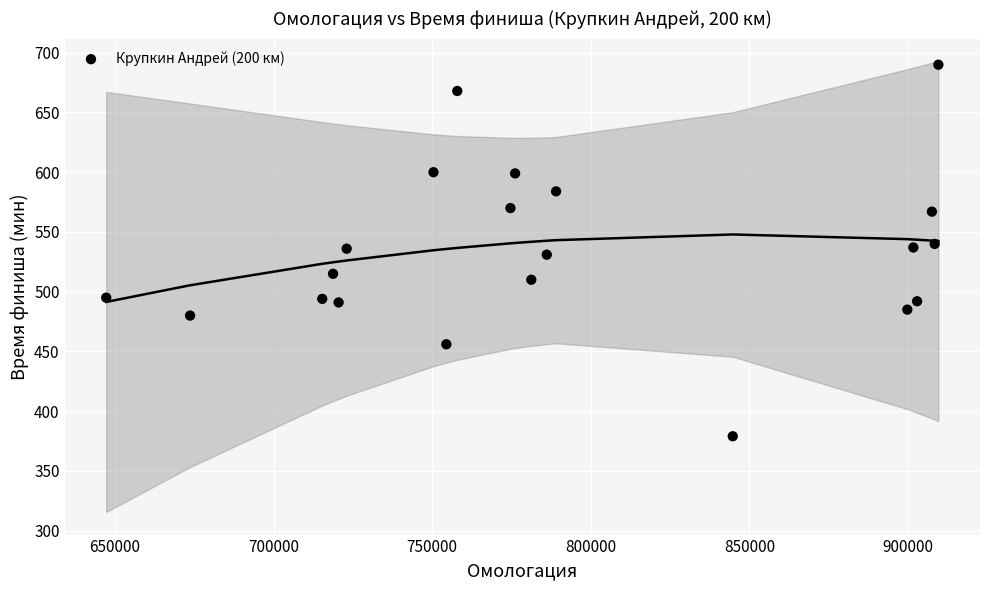

What is the range of X values (max minus min)?

262366